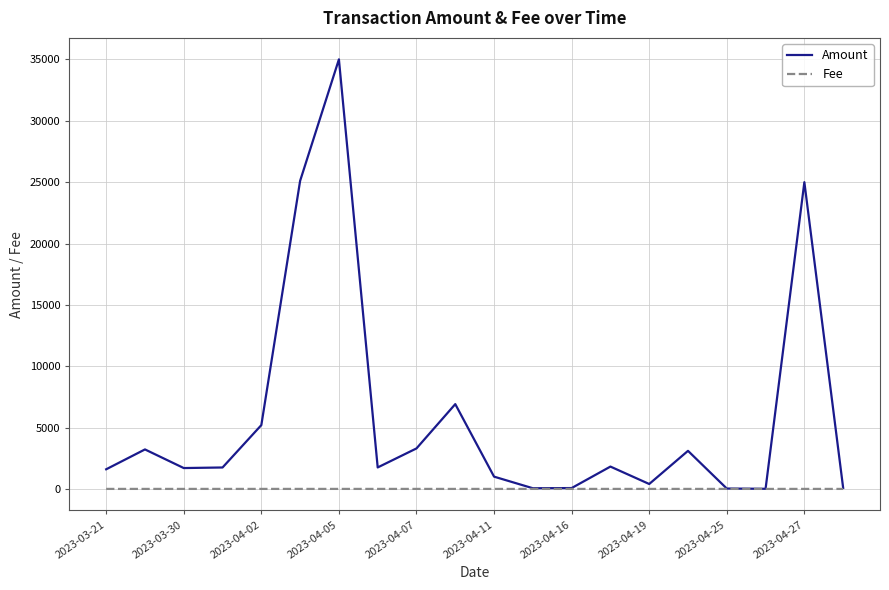

Which series has the widest spread of values?

Amount